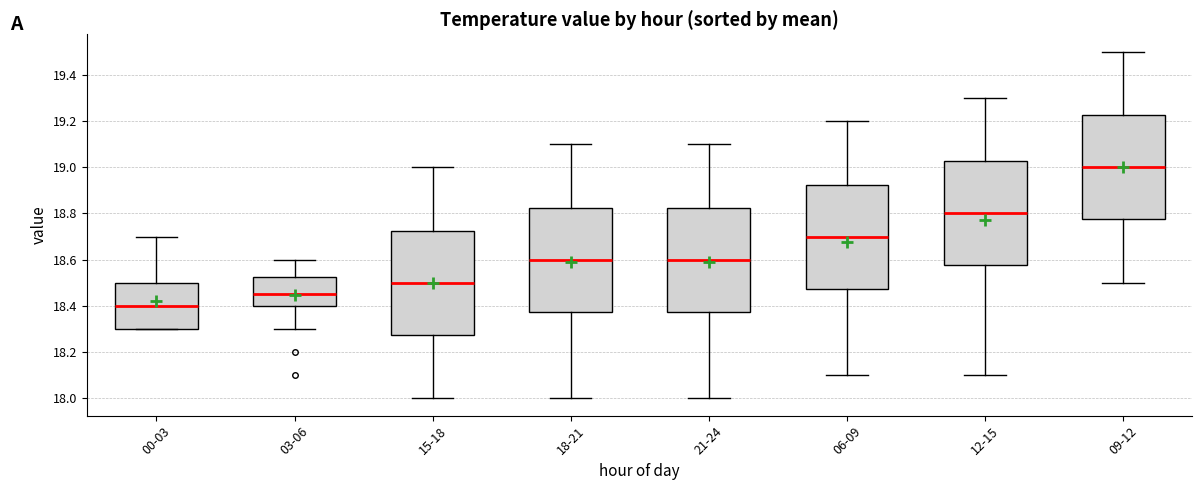

Reading left to right, transcribe this box plot: for each box, give where its median line is, the range the box spans, and where its two whiskers end, as read against the y-axis. The values are not printed on the chart, so give them approximately, as read against the axis.

00-03: median 18.40, box 18.30 to 18.50, whiskers 18.30 to 18.70
03-06: median 18.46, box 18.40 to 18.52, whiskers 18.30 to 18.60
15-18: median 18.50, box 18.28 to 18.72, whiskers 18.00 to 19.00
18-21: median 18.60, box 18.38 to 18.82, whiskers 18.00 to 19.10
21-24: median 18.60, box 18.38 to 18.82, whiskers 18.00 to 19.10
06-09: median 18.70, box 18.48 to 18.92, whiskers 18.10 to 19.20
12-15: median 18.80, box 18.58 to 19.02, whiskers 18.10 to 19.30
09-12: median 19.00, box 18.78 to 19.22, whiskers 18.50 to 19.50